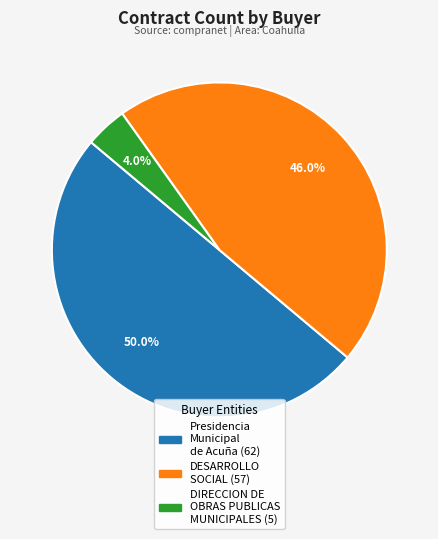

What is the smallest slice in the pie chart?

DIRECCION DE OBRAS PUBLICAS MUNICIPALES